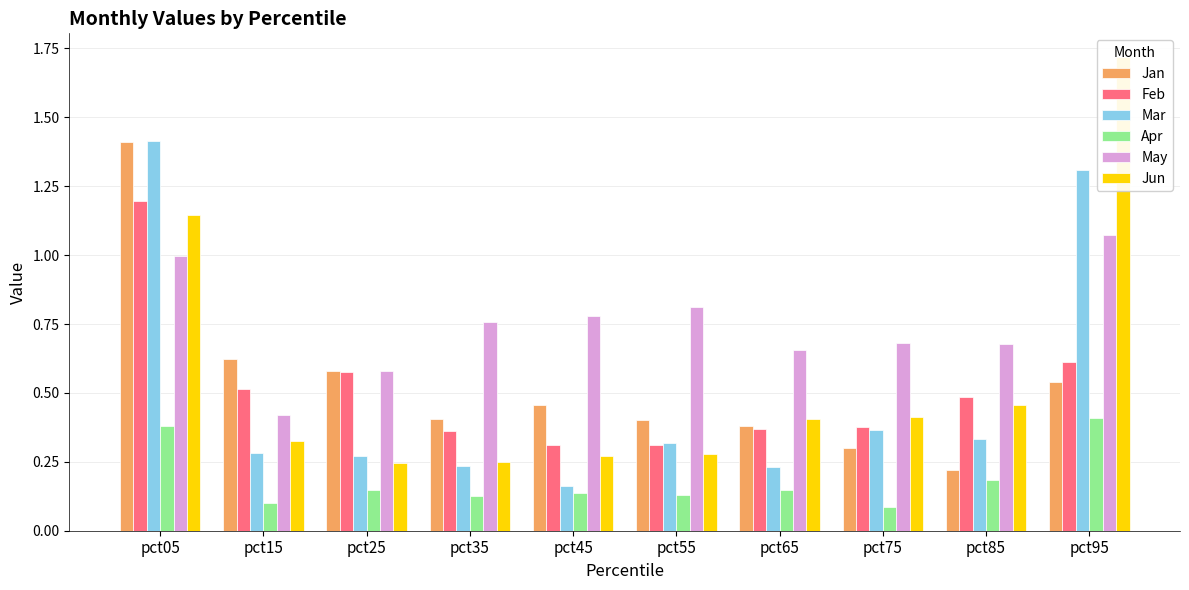

What is the value of the Jun bar at the 2nd from the left?

0.3